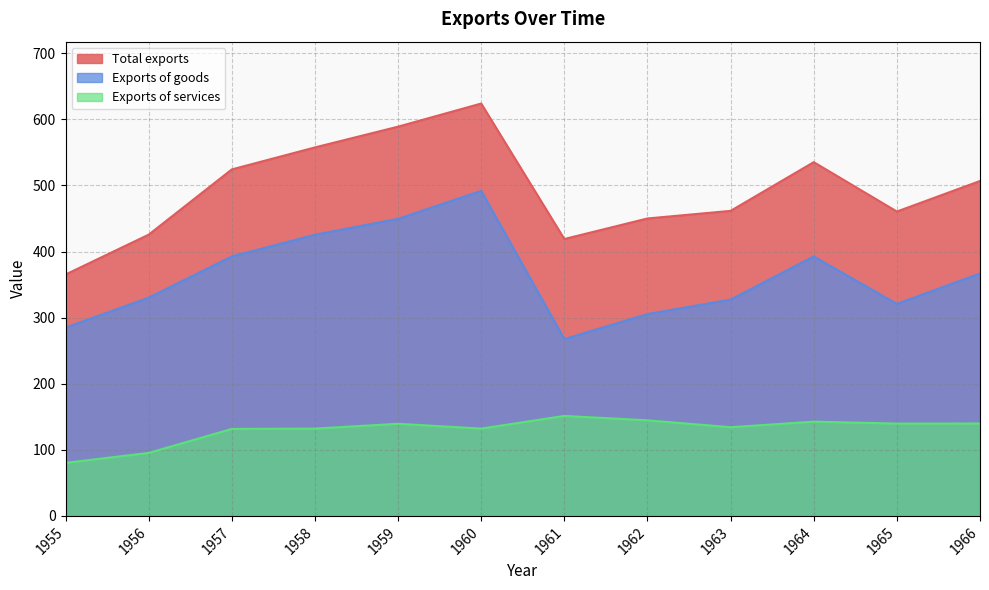

Rank the series by their maximum value, from lowest to highest.

Exports of services, Exports of goods, Total exports